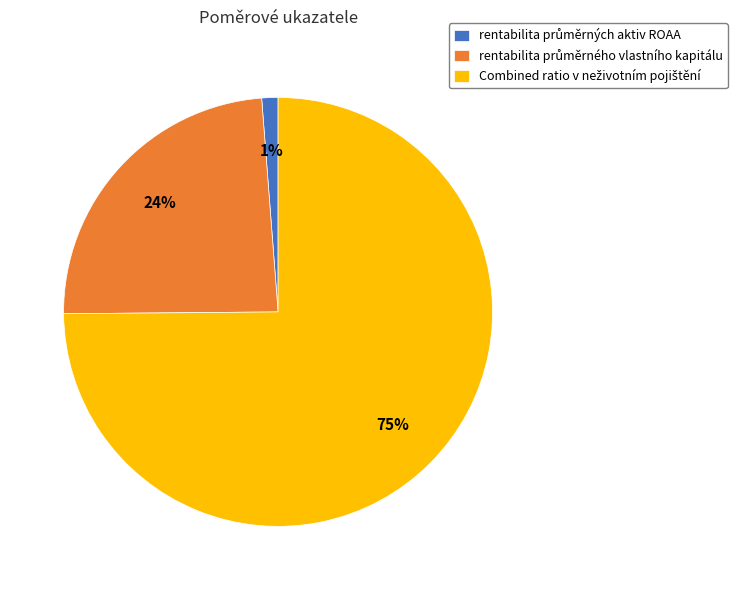

To the nearest percent, what is the difference between the largest and smallest slice percentages?

74%